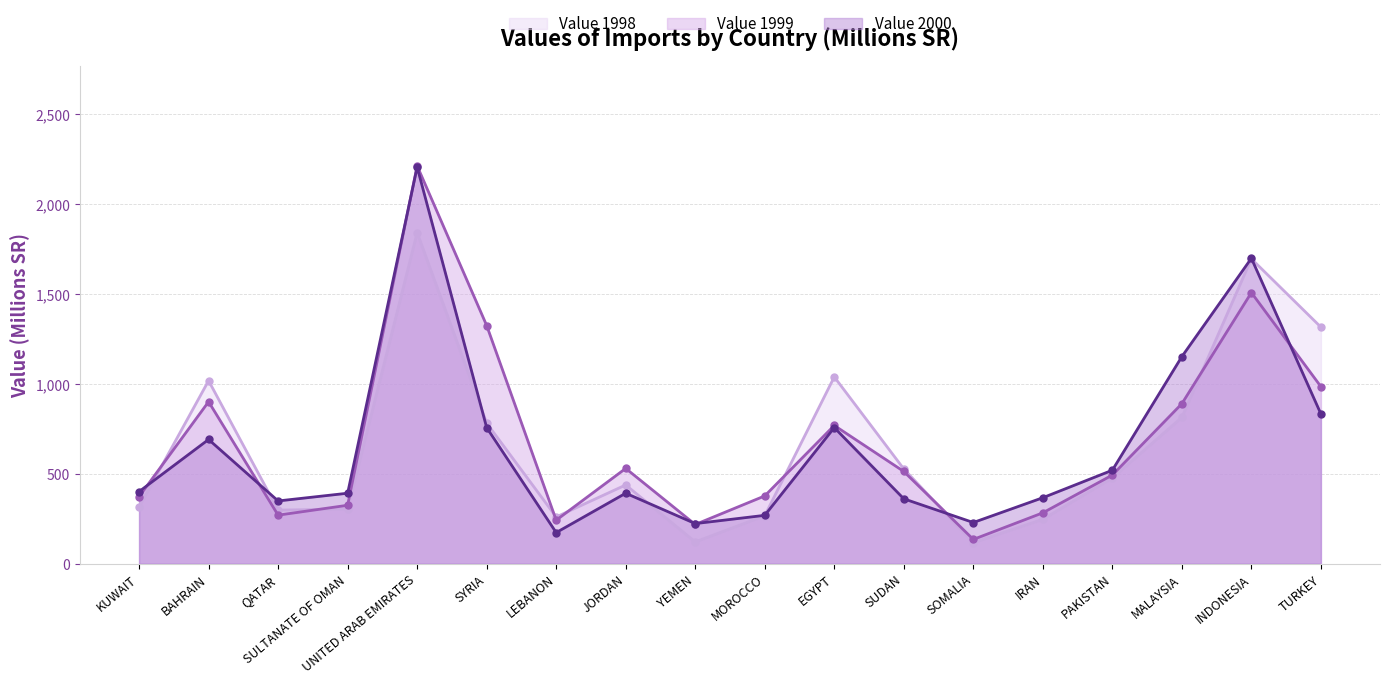

What position from the left is SUDAN?

12